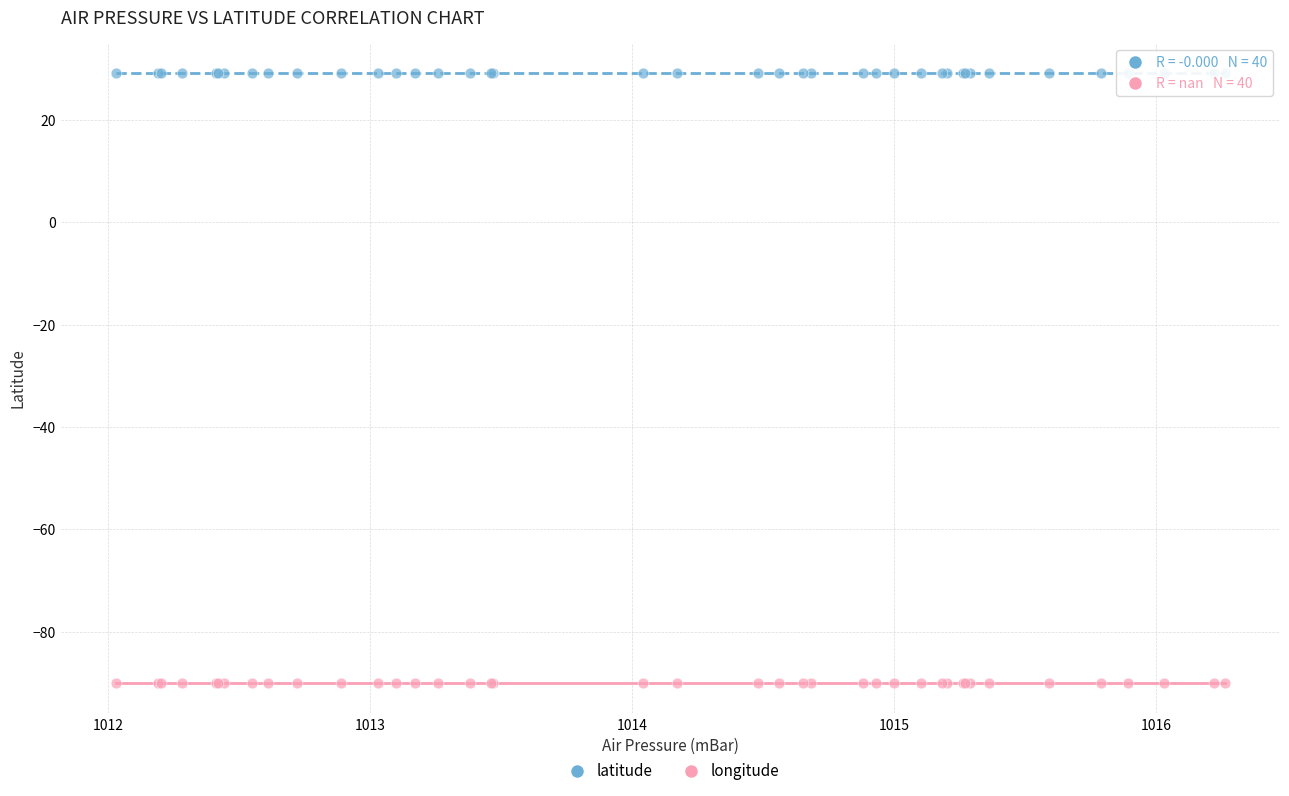

Which series contains the highest Y value?

latitude